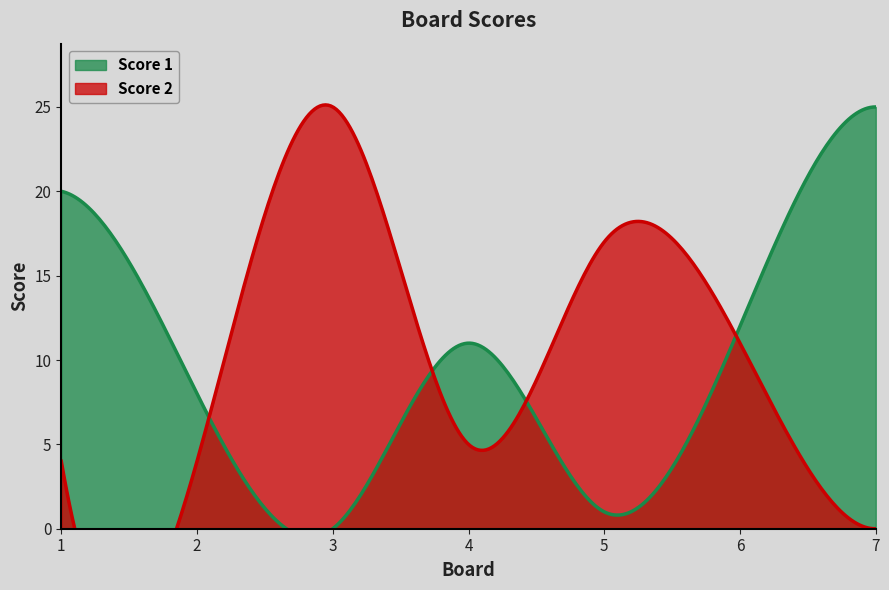

At which label does Score 2 first exceed 5?

3